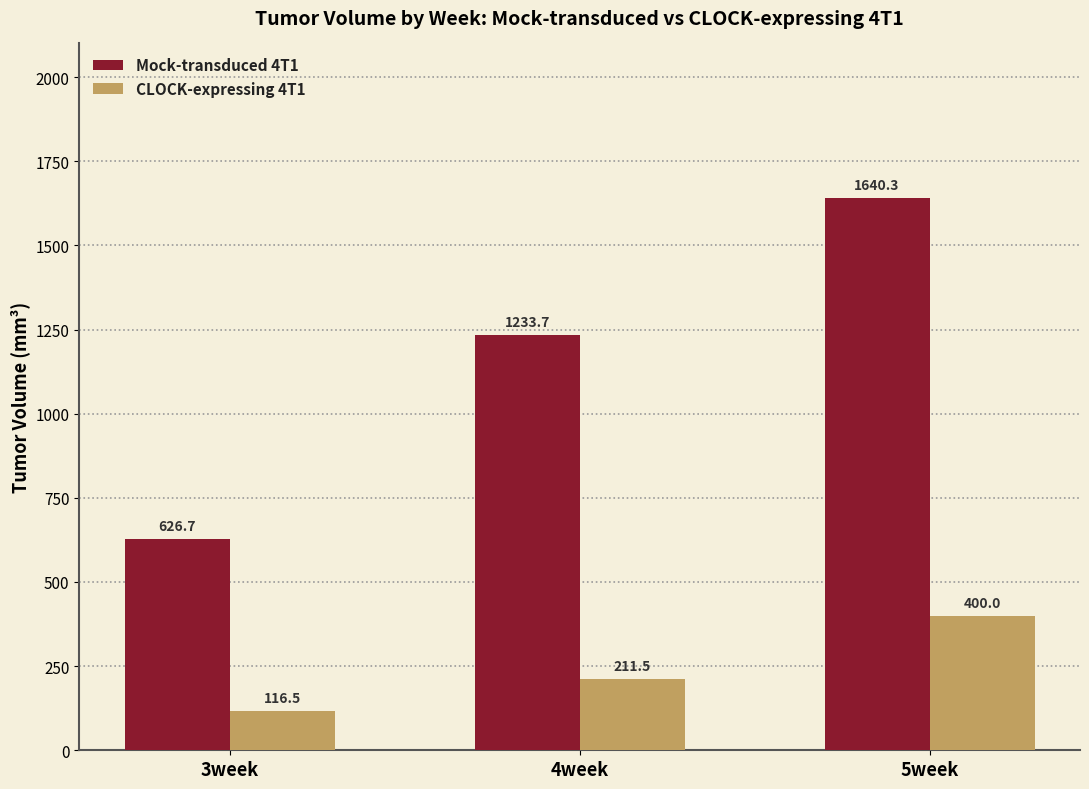

What are all the series names shown in the legend?

Mock-transduced 4T1, CLOCK-expressing 4T1